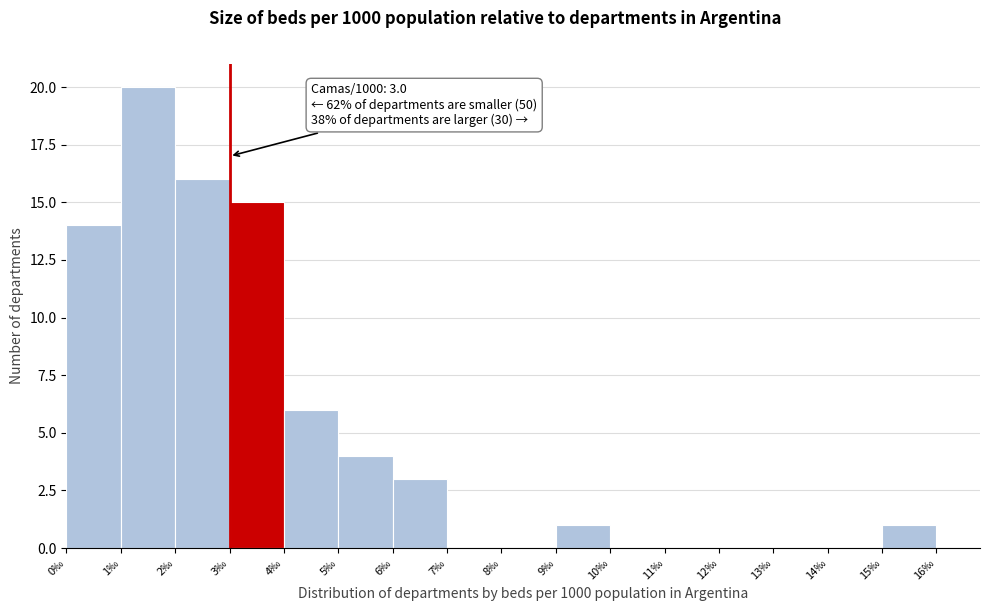

Over which range of the x-axis is the bar tallest?

1 to 2